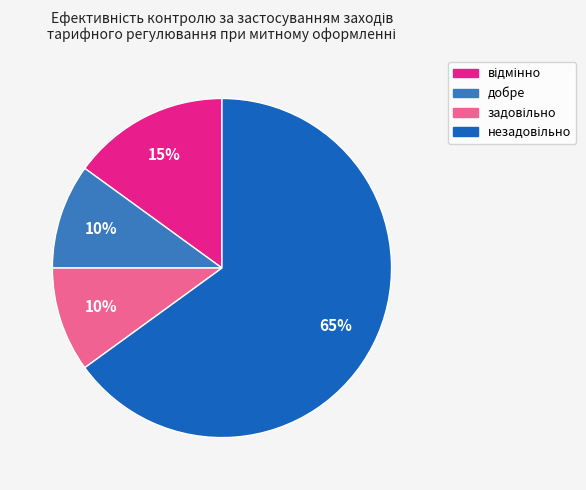

To the nearest percent, what is the difference between the largest and smallest slice percentages?

55%